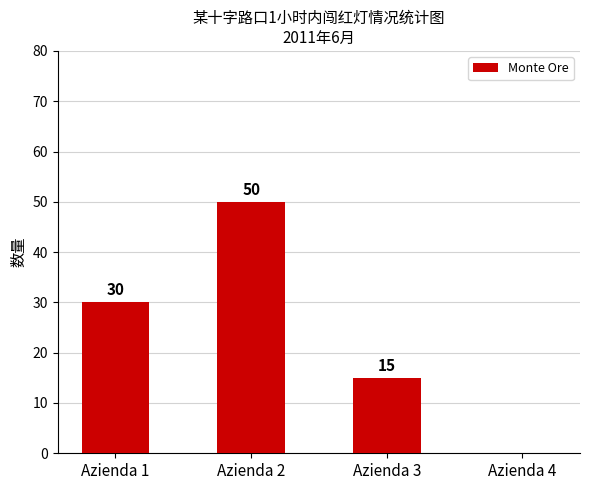

Where is the data nearest to the value 25?

Azienda 1